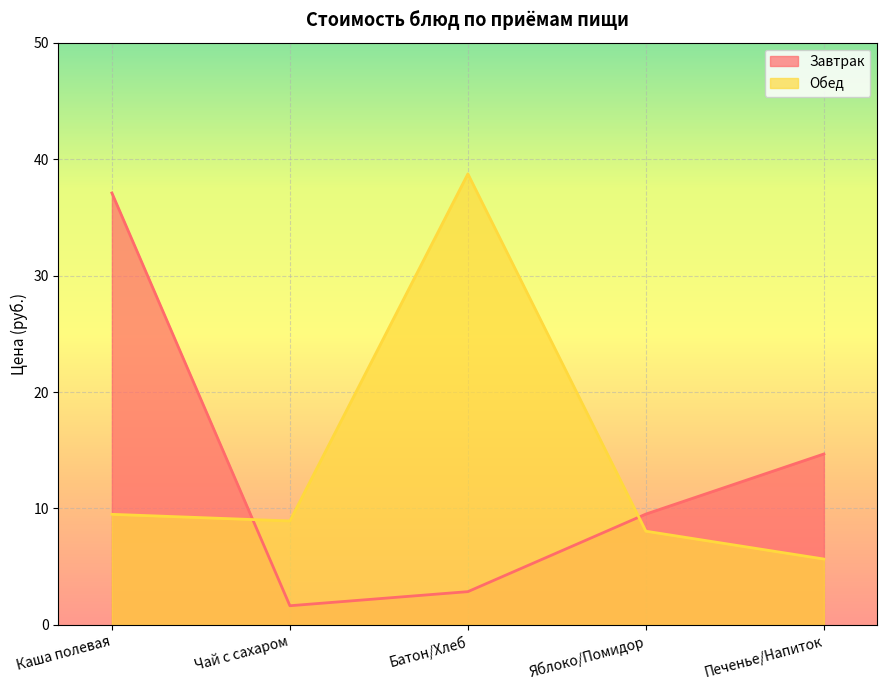

List the series in order of their peak value, highest first.

Обед, Завтрак